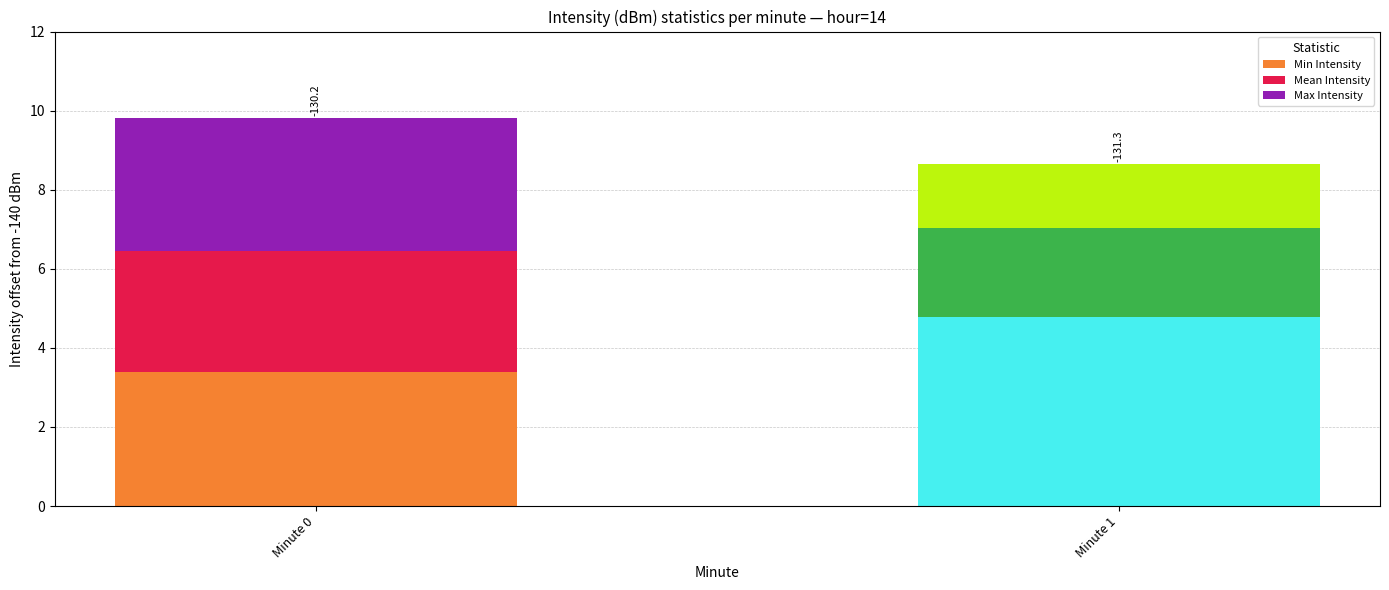

The Min Intensity series shows 4.8 at Minute 1. True or false?

True